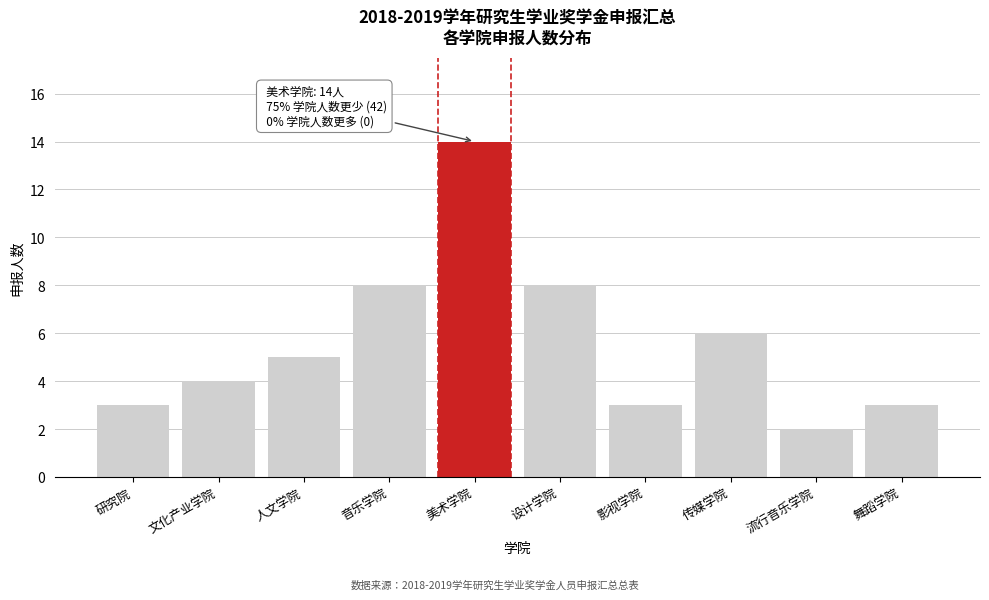

Reading left to right, what are all the values shown in this chart?

3	4	5	8	14	8	3	6	2	3